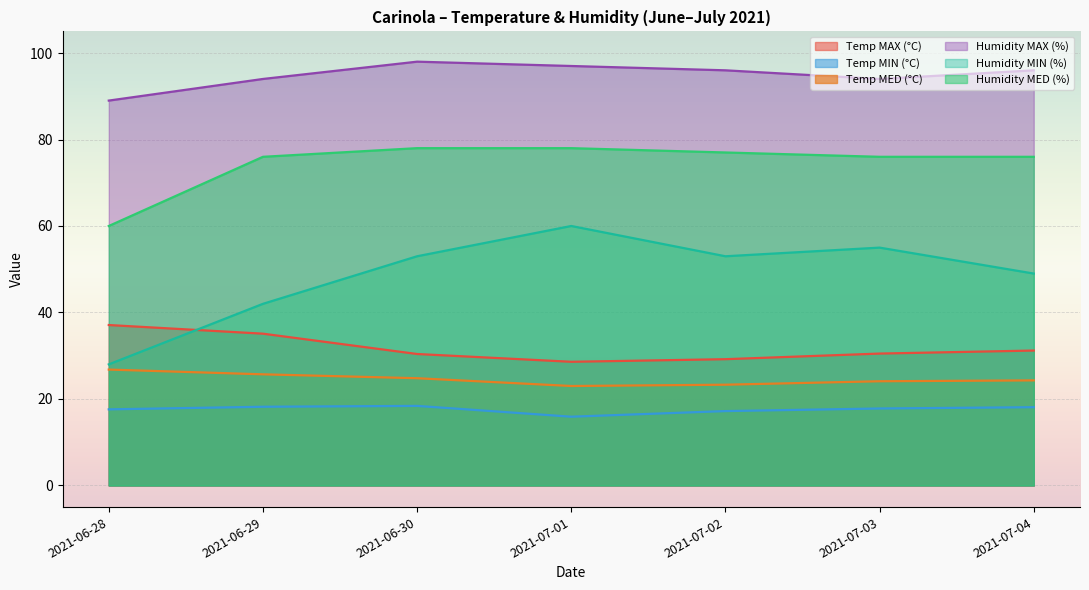

Reading left to right, what are all the values shown in this chart?

Temp MAX (°C): 2021-06-28=37.1	2021-06-29=35.1	2021-06-30=30.4	2021-07-01=28.6	2021-07-02=29.2	2021-07-03=30.5	2021-07-04=31.2
Temp MIN (°C): 2021-06-28=17.6	2021-06-29=18.2	2021-06-30=18.4	2021-07-01=15.9	2021-07-02=17.2	2021-07-03=17.8	2021-07-04=18.1
Temp MED (°C): 2021-06-28=26.8	2021-06-29=25.7	2021-06-30=24.8	2021-07-01=23.0	2021-07-02=23.3	2021-07-03=24.1	2021-07-04=24.3
Humidity MAX (%): 2021-06-28=89.0	2021-06-29=94.0	2021-06-30=98.0	2021-07-01=97.0	2021-07-02=96.0	2021-07-03=94.0	2021-07-04=96.0
Humidity MIN (%): 2021-06-28=28.0	2021-06-29=42.0	2021-06-30=53.0	2021-07-01=60.0	2021-07-02=53.0	2021-07-03=55.0	2021-07-04=49.0
Humidity MED (%): 2021-06-28=60.0	2021-06-29=76.0	2021-06-30=78.0	2021-07-01=78.0	2021-07-02=77.0	2021-07-03=76.0	2021-07-04=76.0